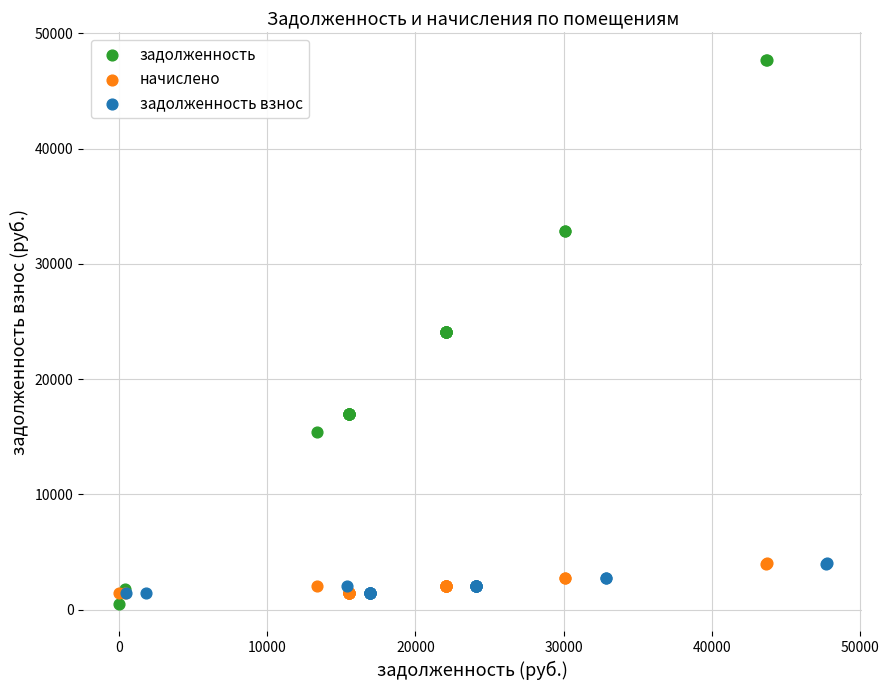

Which series reaches the maximum Y coordinate?

задолженность